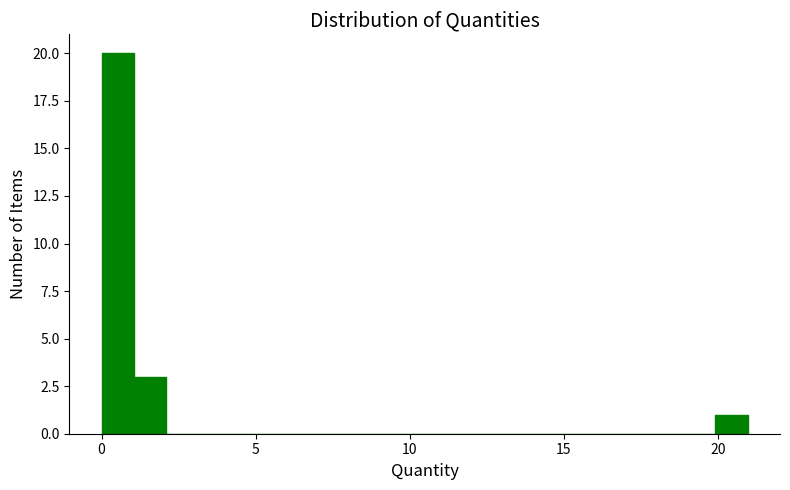

Read against the x-axis, roughly where is the centre of the tallest bar?

0.5